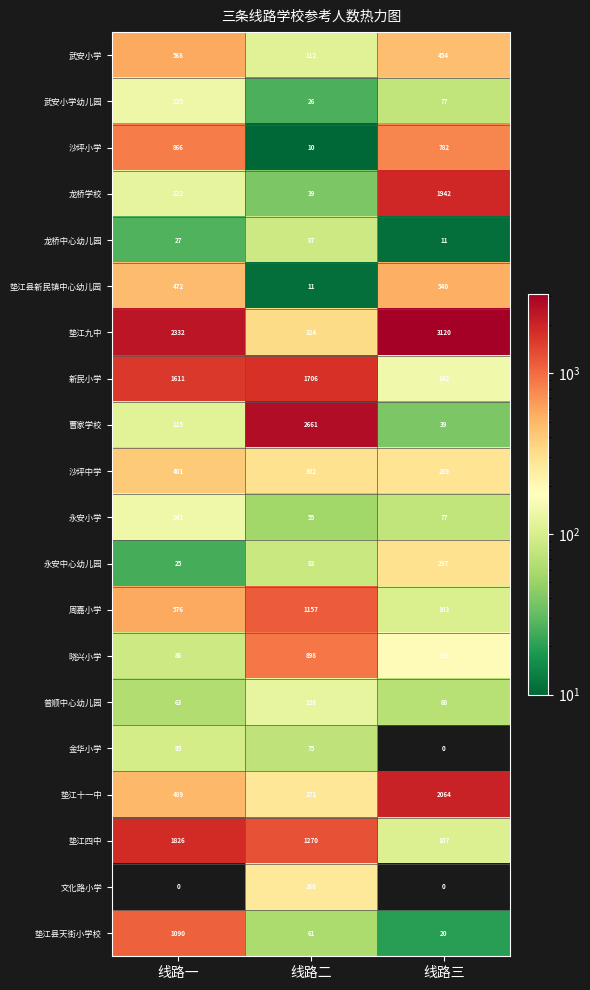

How many series are shown in this chart?

20